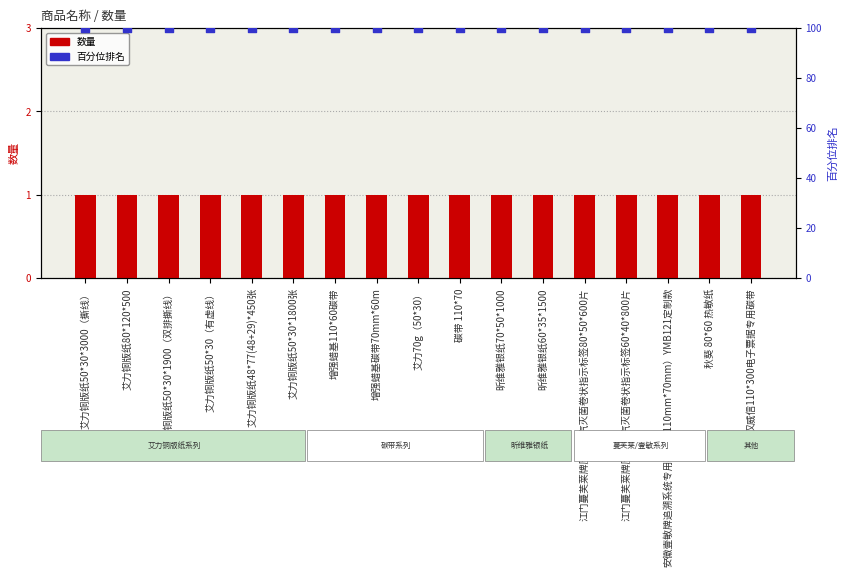

Which series has the largest total across all categories?

百分位排名